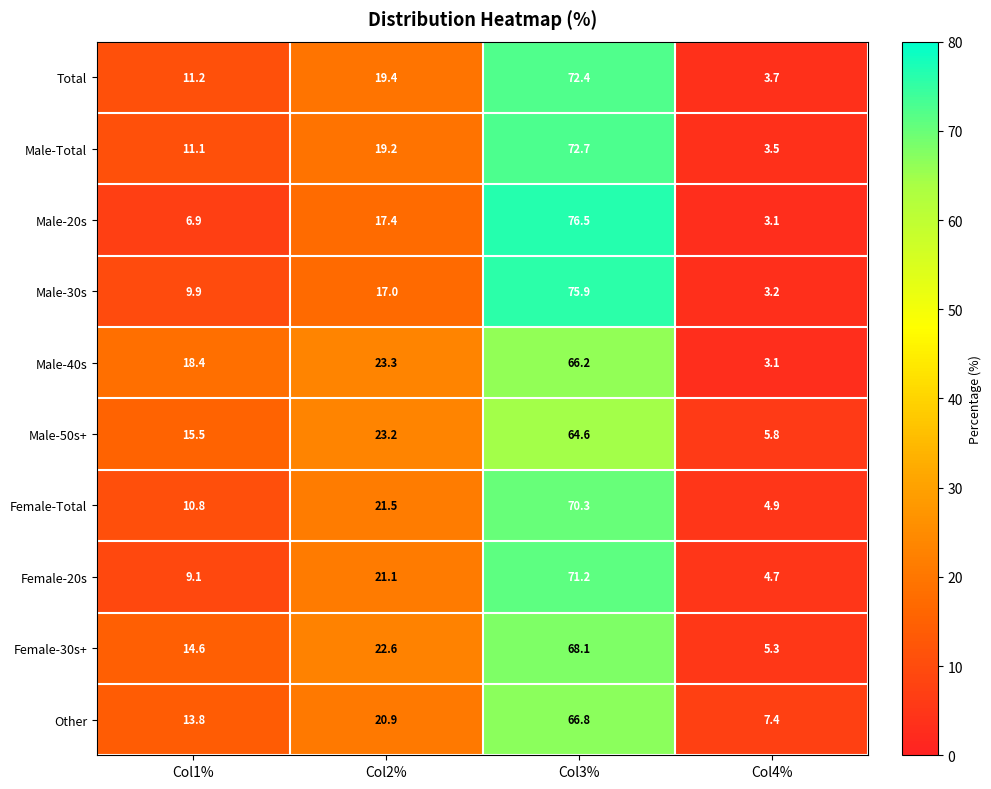

What is the sum of the Total values at Col1% and Col3%?

83.6